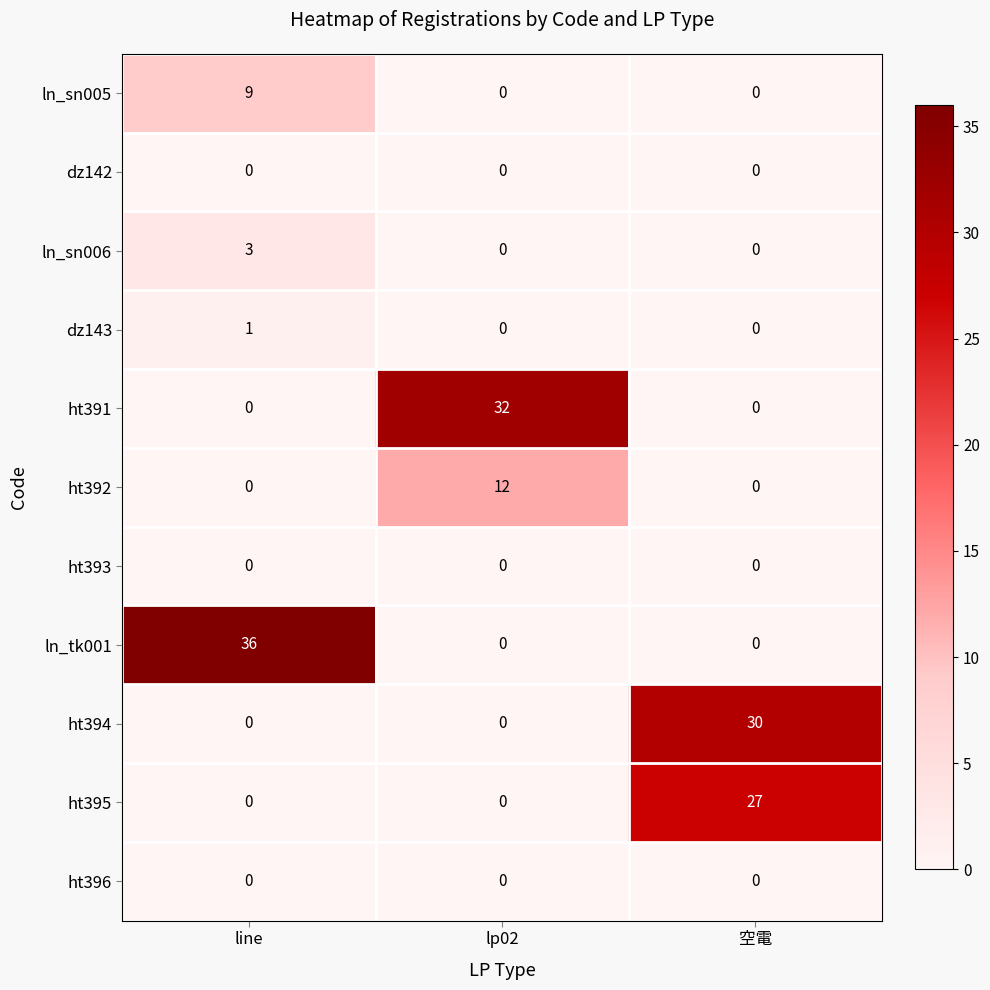

At which category is the sum across all series the highest?

空電